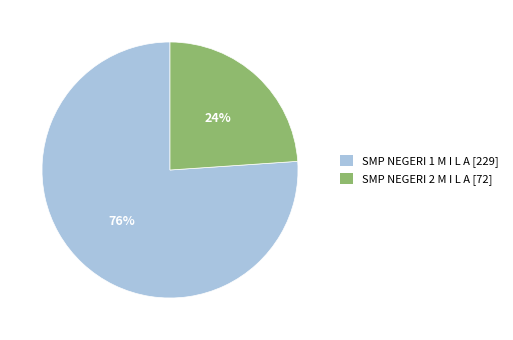

To the nearest percent, what is the difference between the SMP NEGERI 1 M I L A and SMP NEGERI 2 M I L A slice percentages?

52%